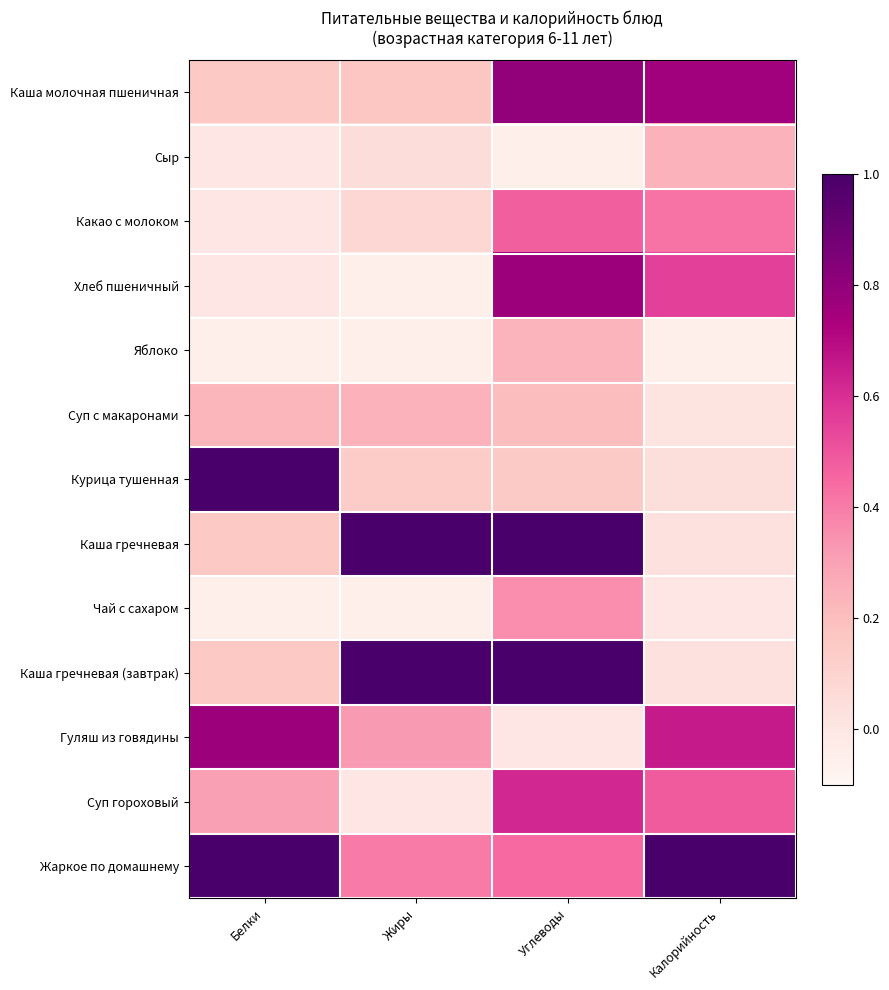

List the series in order of their peak value, lowest first.

Яблоко, Суп с макаронами, Сыр, Чай с сахаром, Какао с молоком, Суп гороховый, Хлеб пшеничный, Гуляш из говядины, Каша молочная пшеничная, Курица тушенная, Каша гречневая, Каша гречневая (завтрак), Жаркое по домашнему